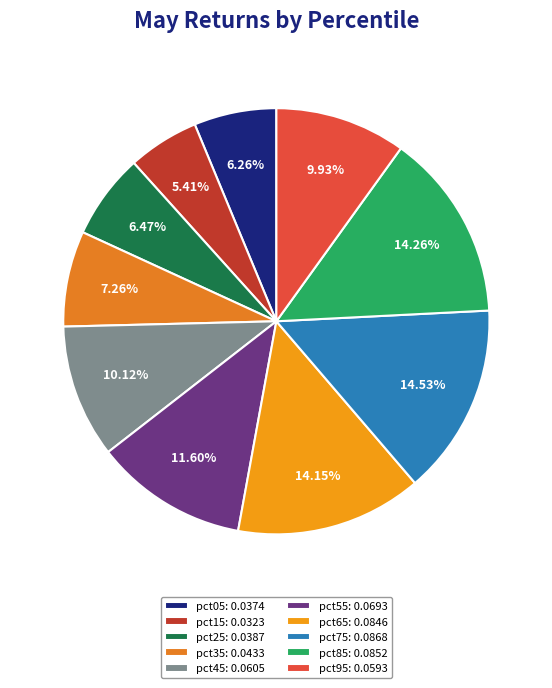

Is pct25 the majority of the pie?

No